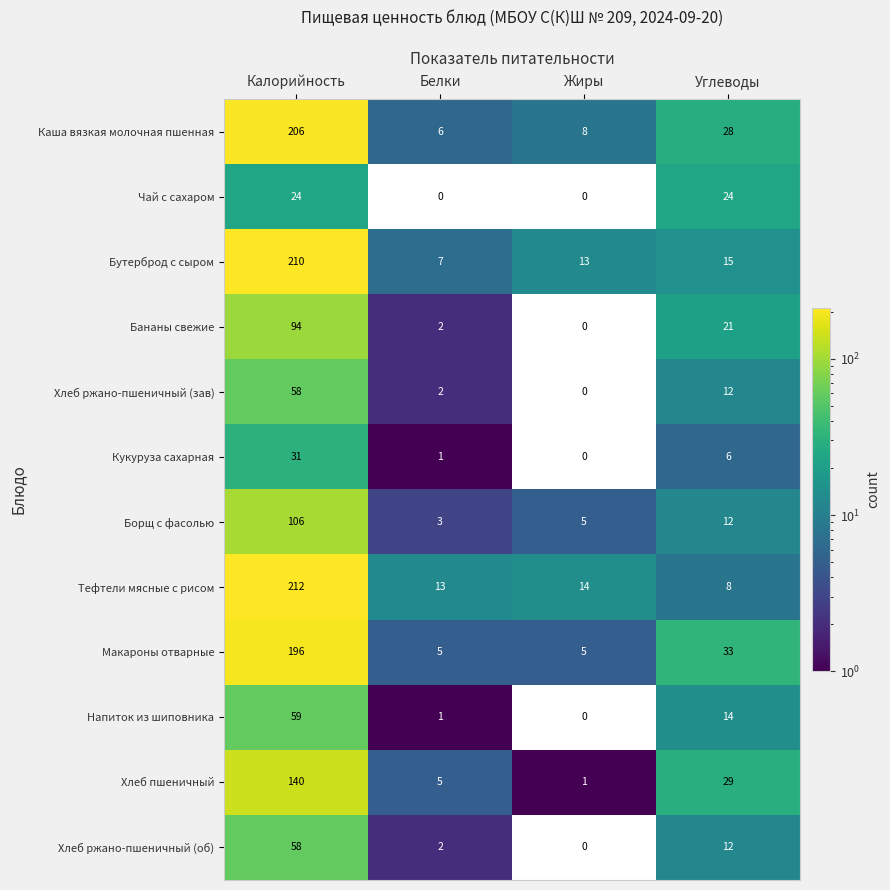

At which label does Каша вязкая молочная пшенная first exceed 28?

Калорийность